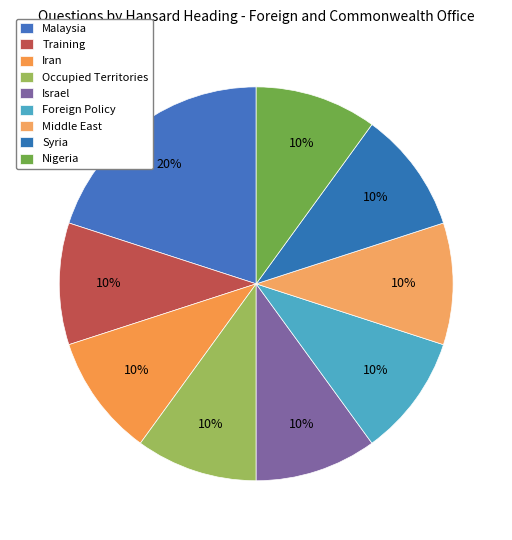

How many slices are in this pie chart?

9